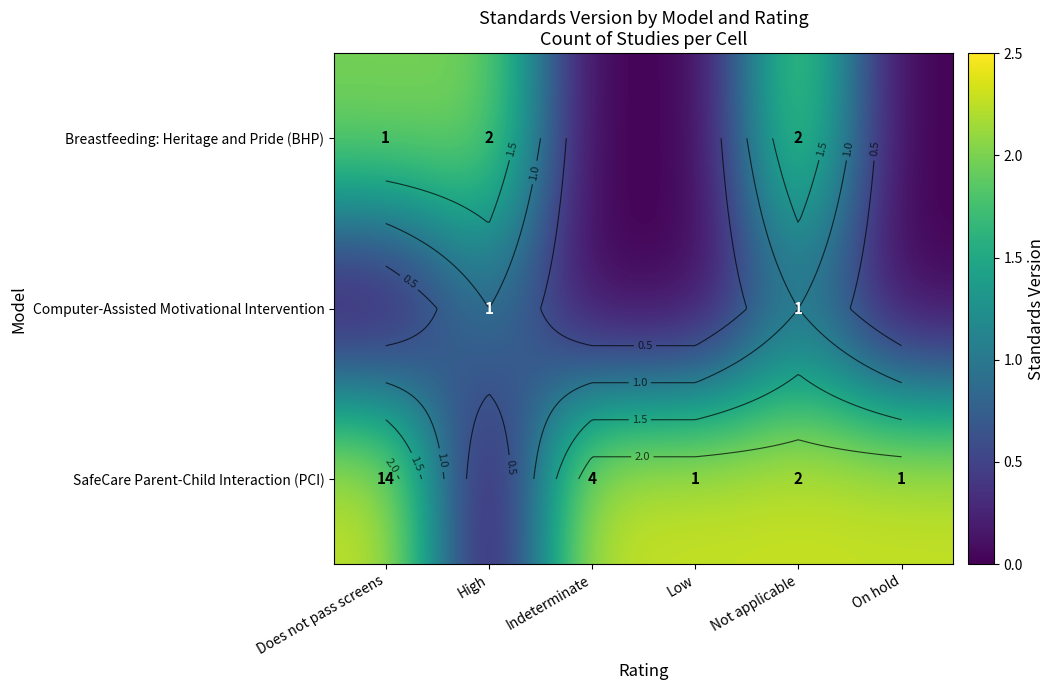

Between Low and Not applicable, which series saw the biggest shift?

Breastfeeding: Heritage and Pride (BHP)